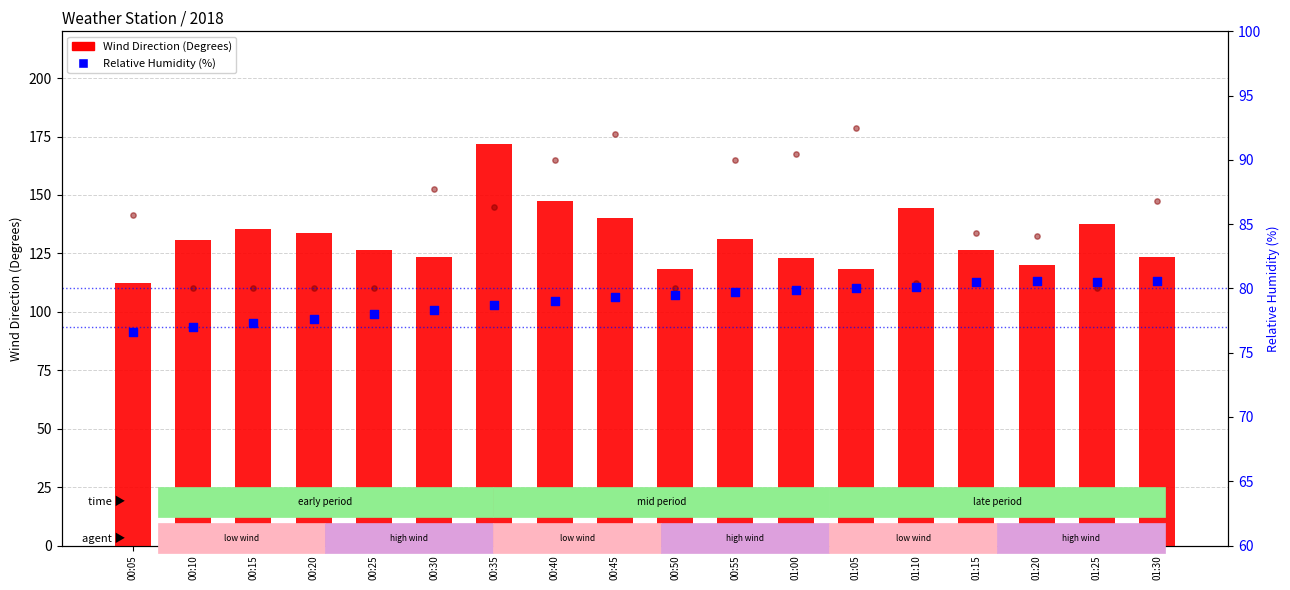

What is the total value across all series at 00:55?

211.0